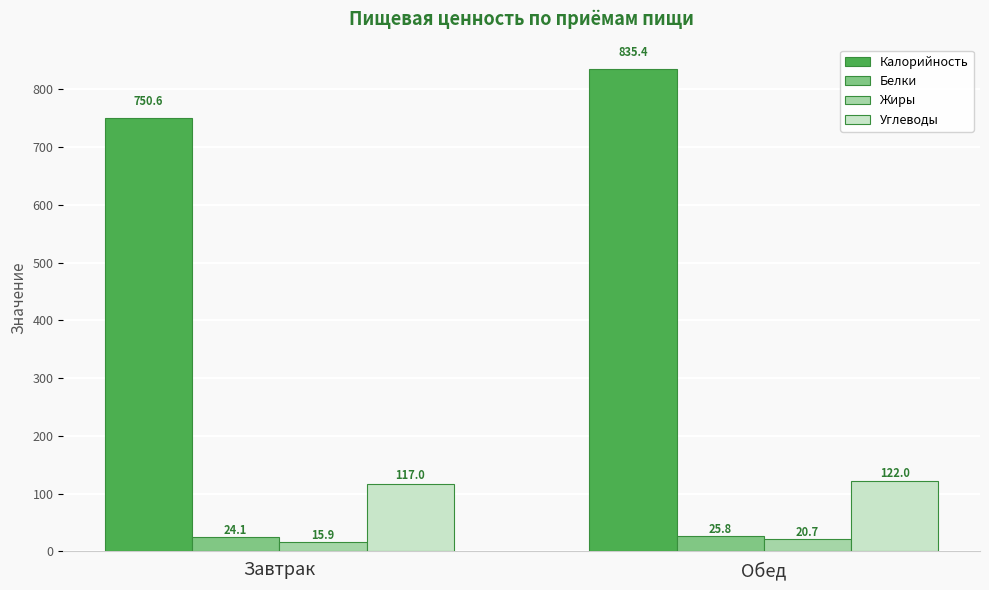

Which series changed the most between Завтрак and Обед?

Калорийность